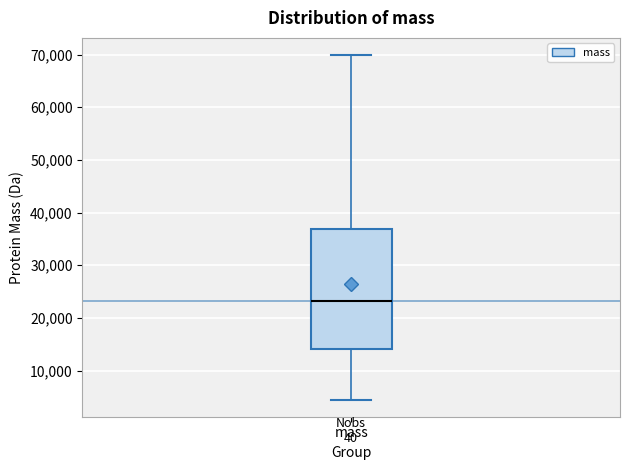

Read this box plot against the y-axis: the position of the median line, the range covered by the box, and the ends of both whiskers. The values are not printed on the chart, so give them approximately, as read against the axis.

median 23000, box 14000 to 37000, whiskers 5000 to 70000